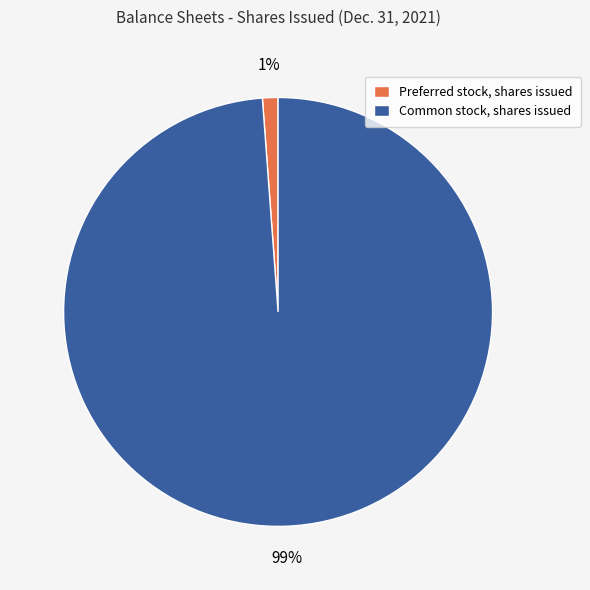

What is the smallest slice in the pie chart?

Preferred stock, shares issued